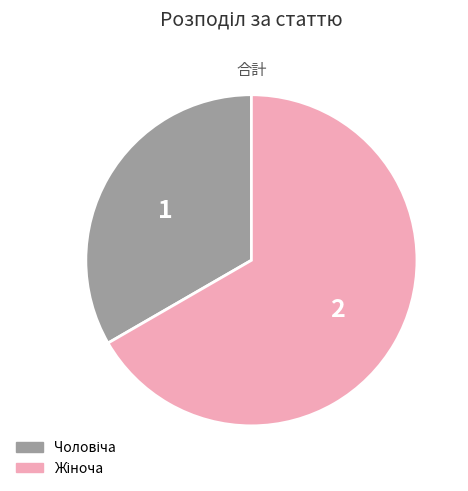

Is there any slice that represents more than half of the pie?

Yes